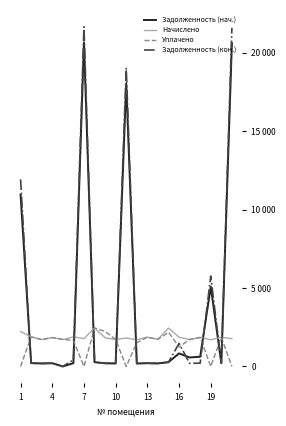

Does the chart have visible grid lines?

No